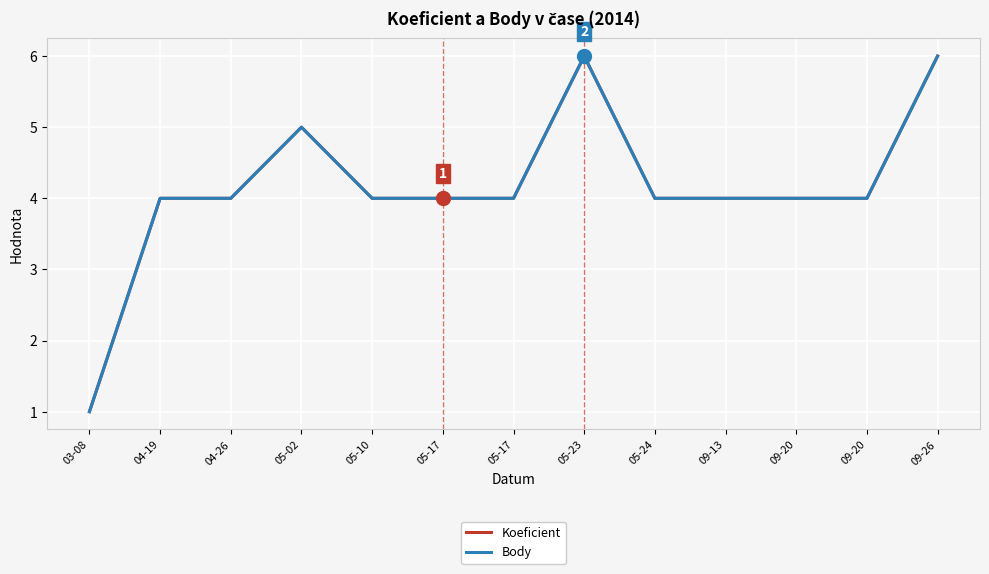

Is this an area chart (filled region under the line)?

No